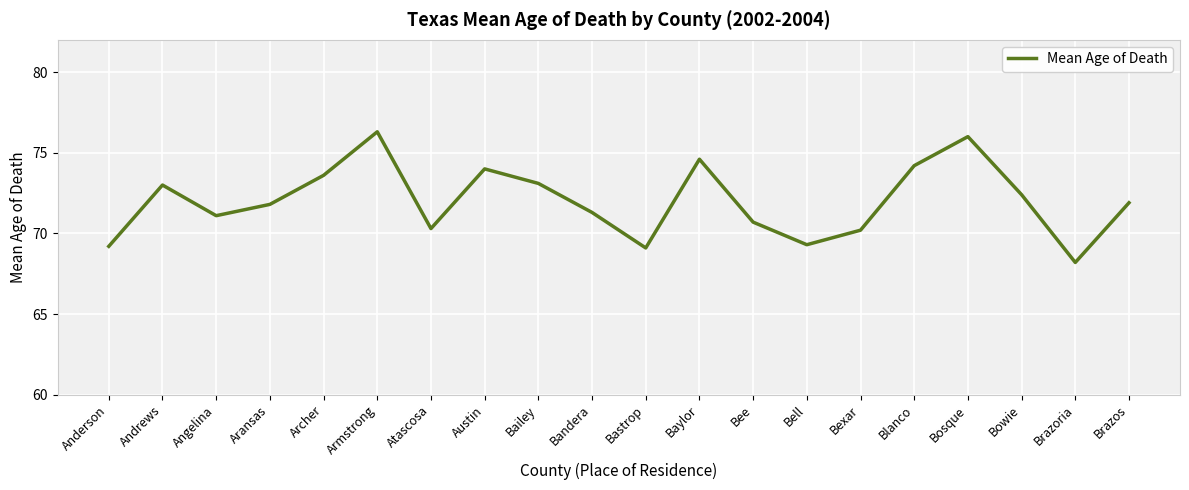

Between Bexar and Bandera, which is larger?

Bandera